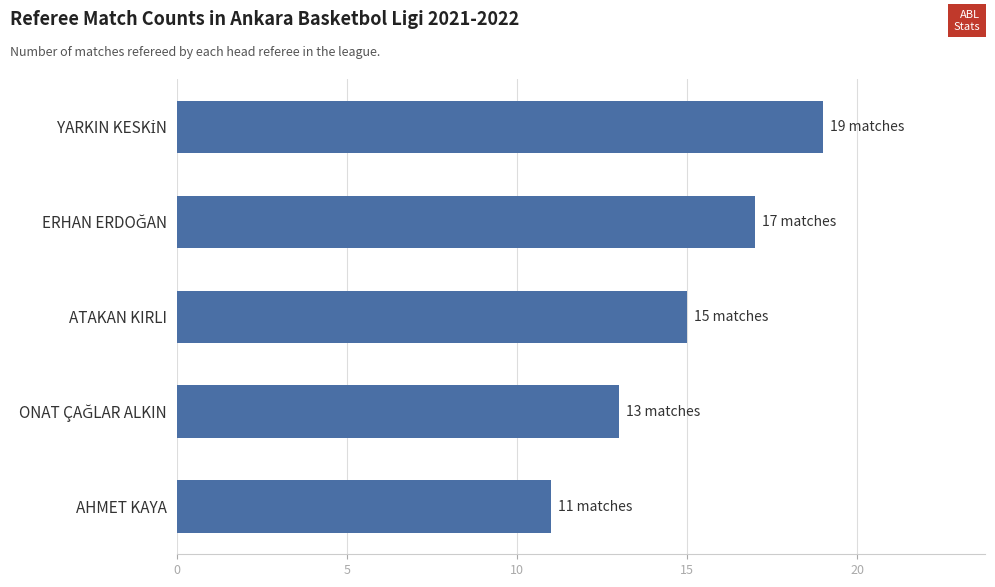

Reading top to bottom, transcribe all the data shown in this chart.

19	17	15	13	11